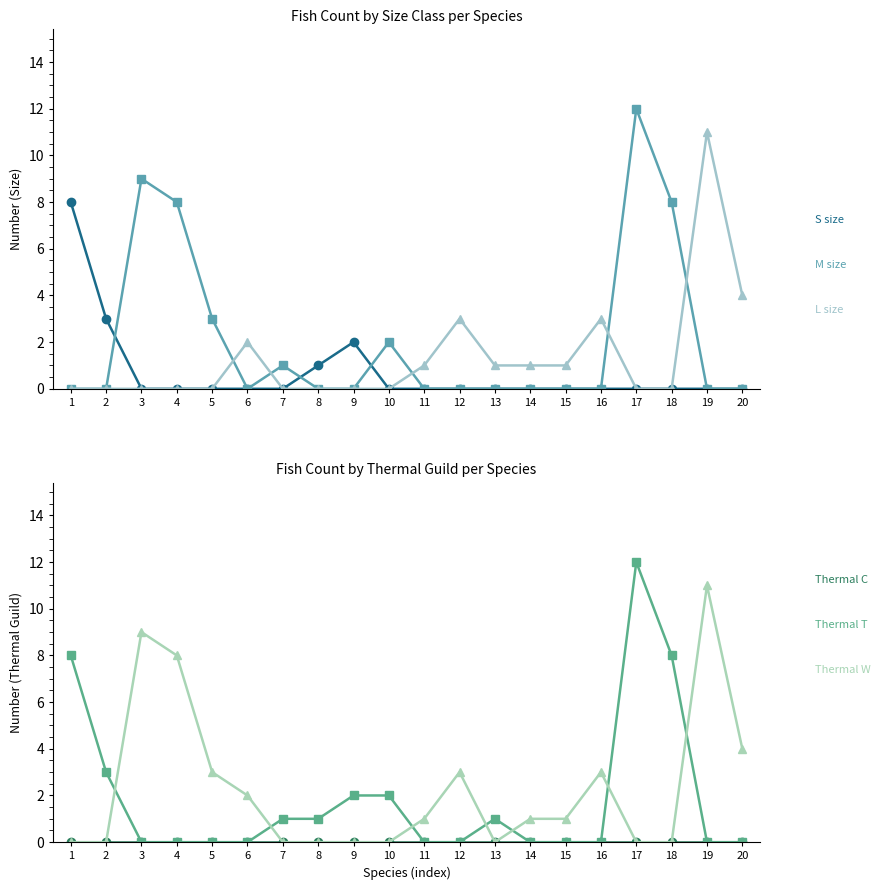

Where is the first local maximum for Thermal T?

13